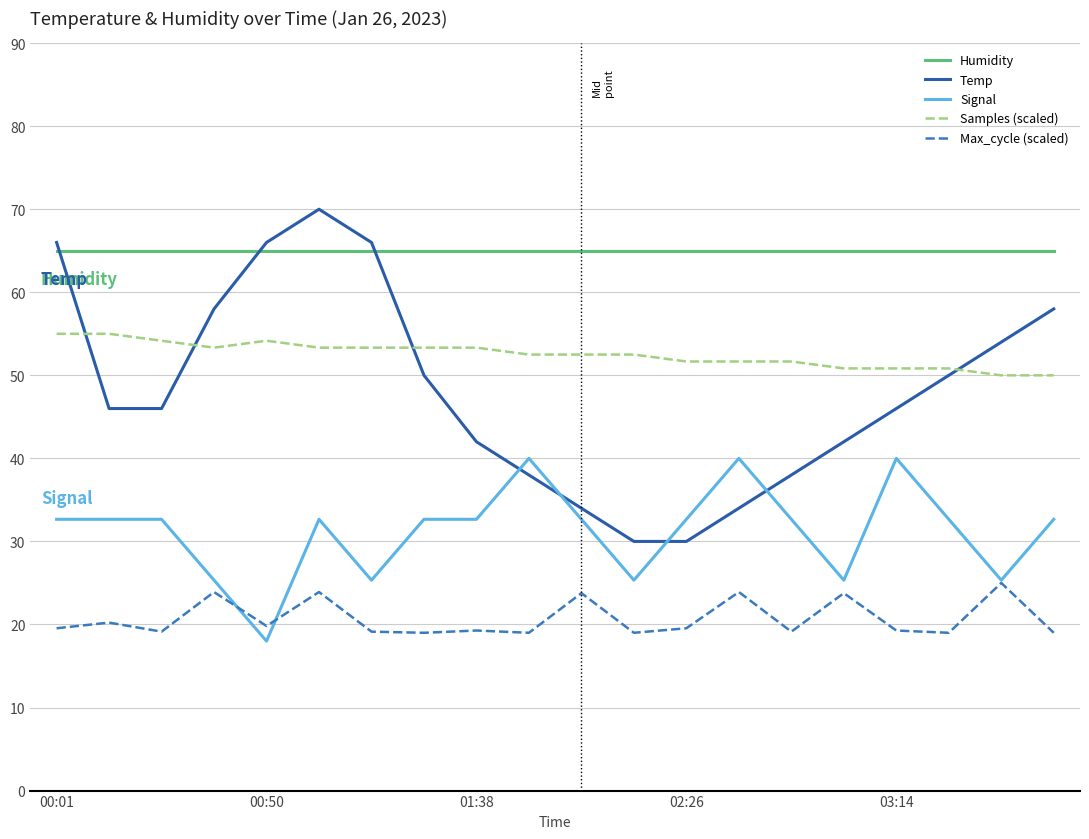

Which series has the largest total across all categories?

Humidity